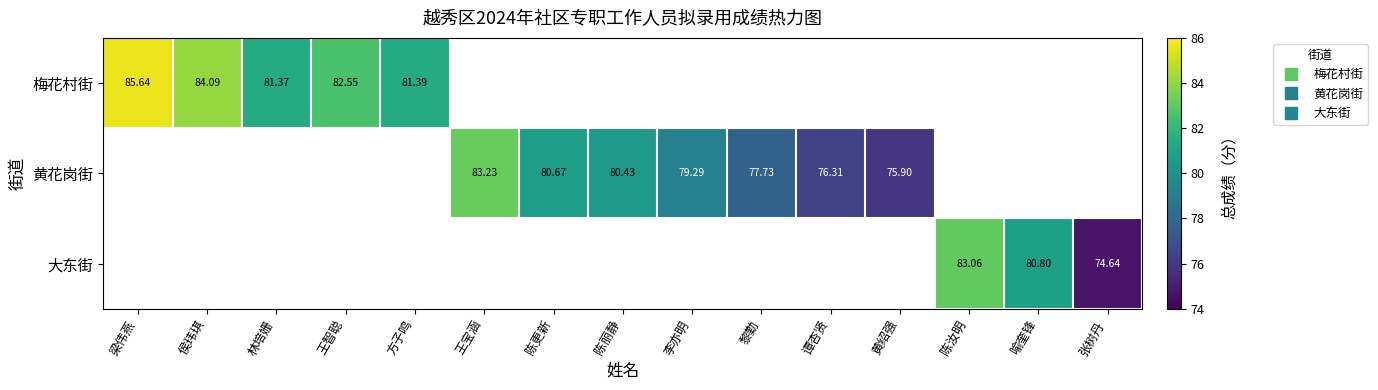

What is the minimum value shown in the chart?

74.6